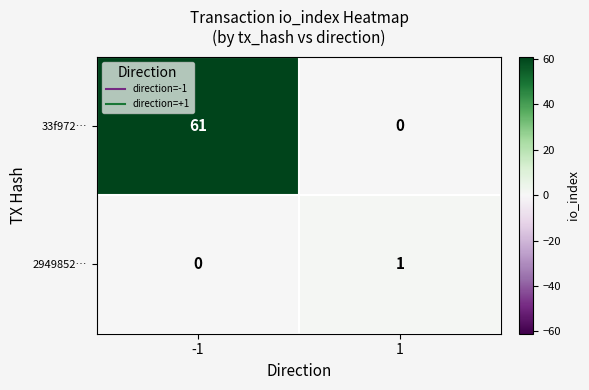

What is the difference between the maximum and minimum values in the 33f972… series?

61